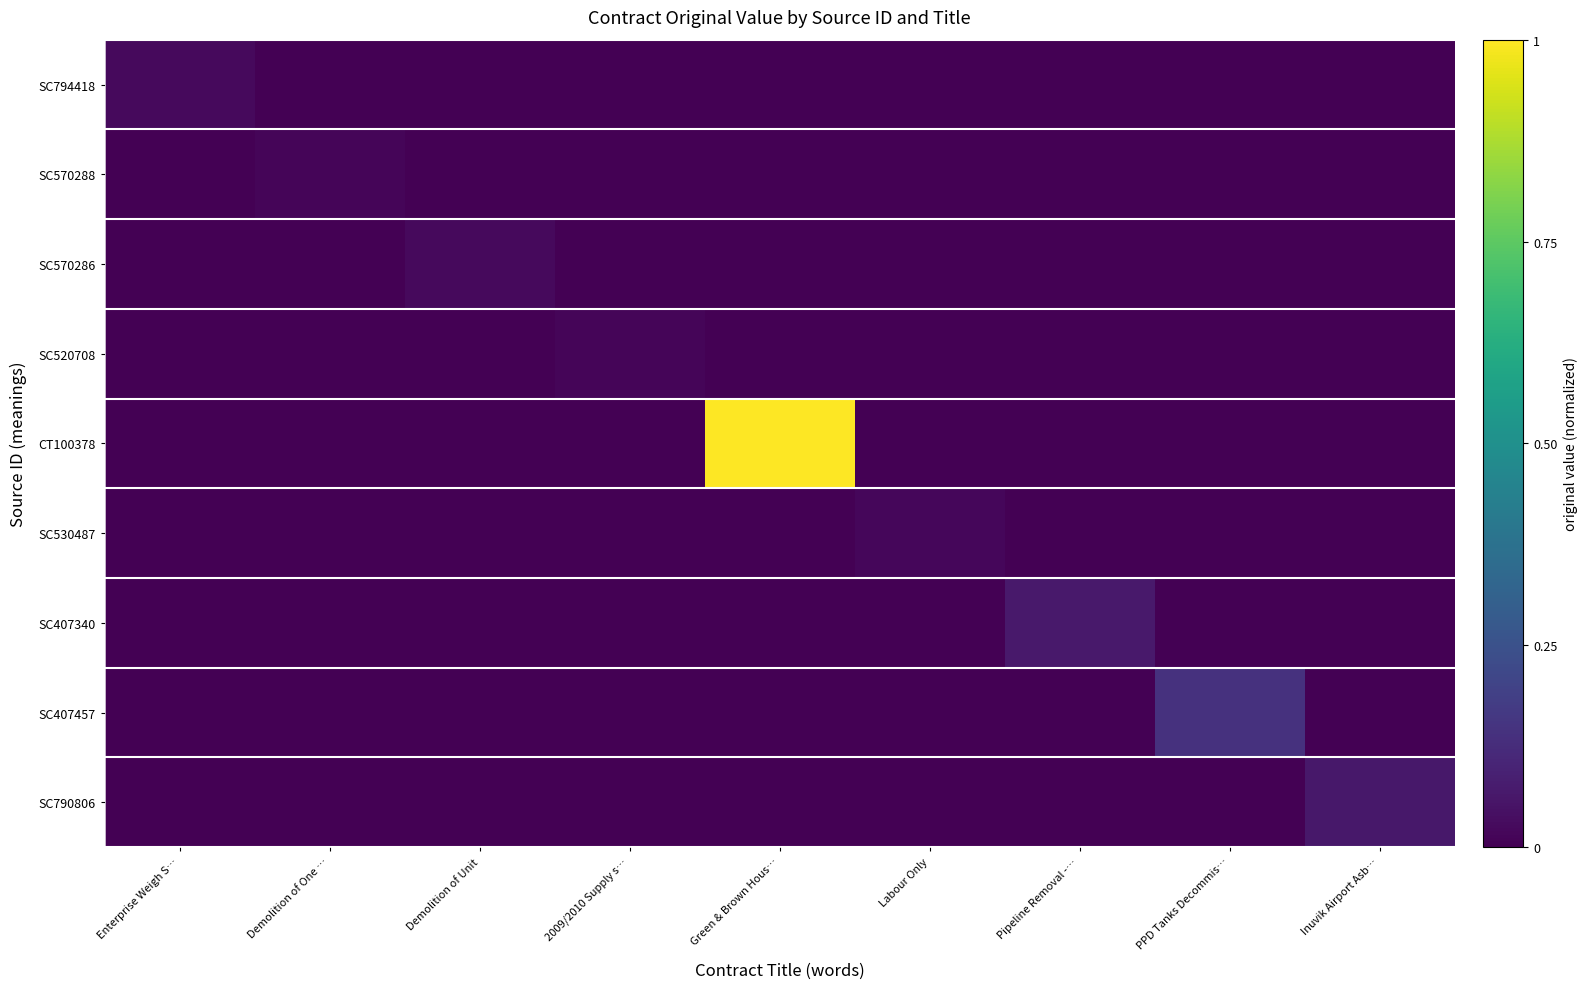

Which series has the largest range (max minus min)?

CT100378